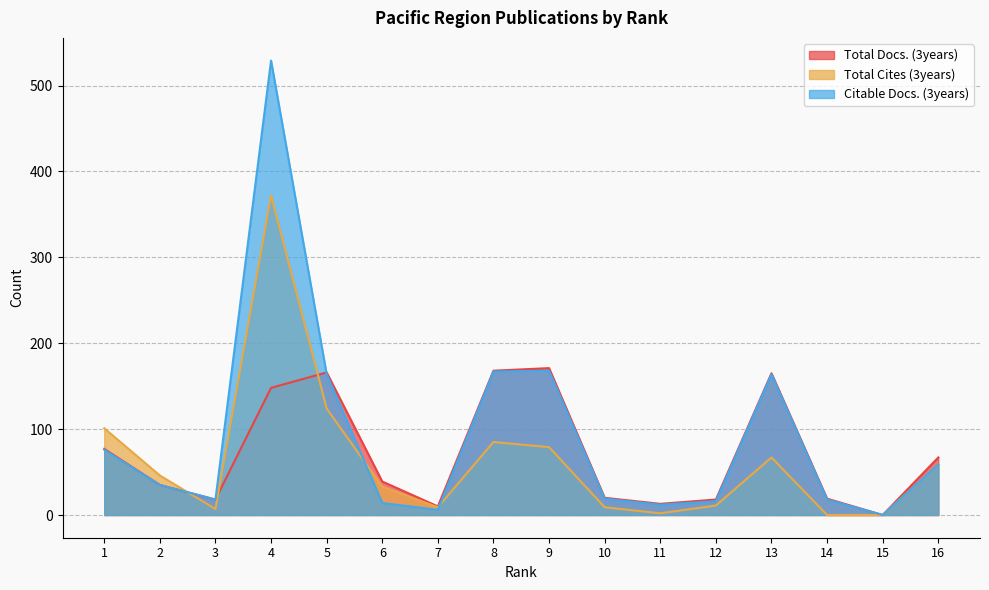

What value does the Citable Docs. (3years) series have at 16, to the nearest 50?

50